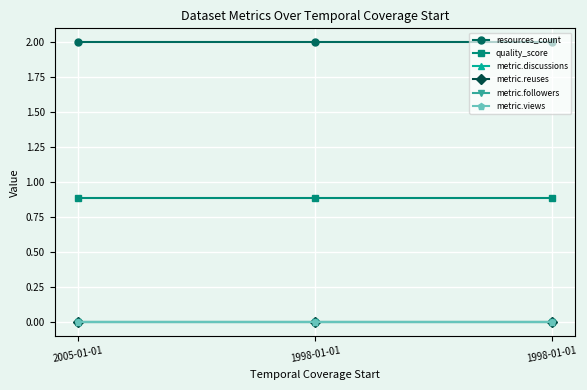

What is the total value across all series at 1998-01-01?

2.9